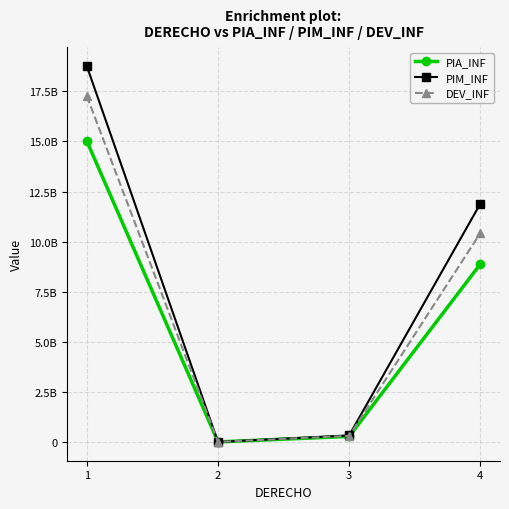

What is the highest value of the PIA_INF series?

15020001552.9